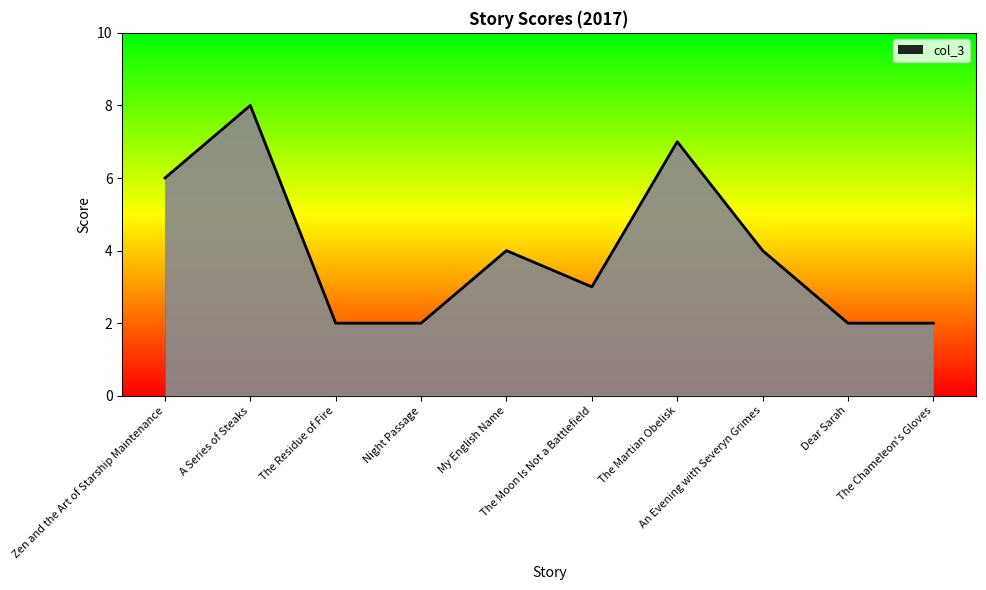

What is the greatest value displayed?

8